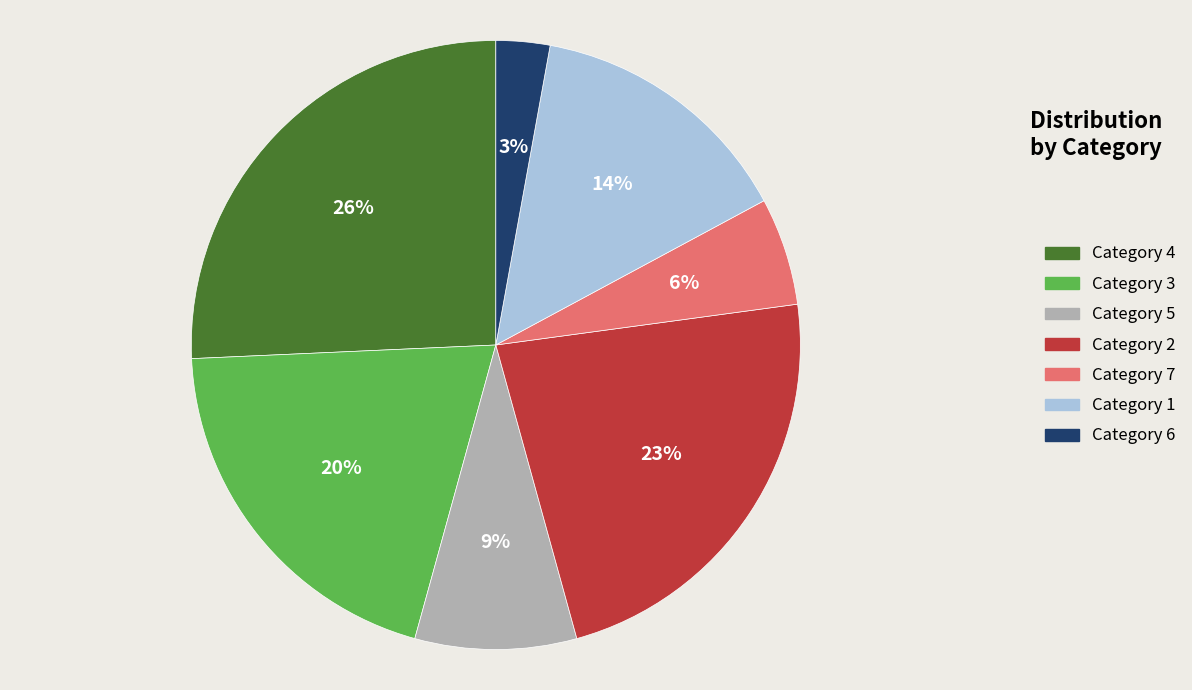

Is there a majority slice in this chart?

No